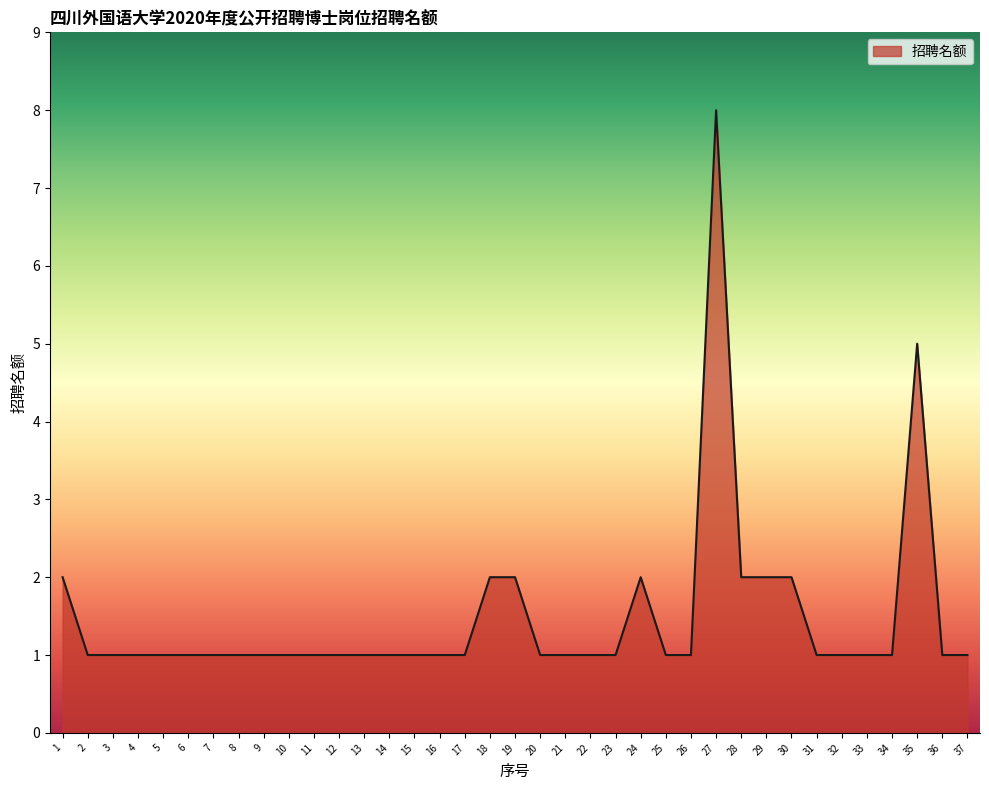

Approximately how many times larger is the value at 18 compared to 26?

2.0